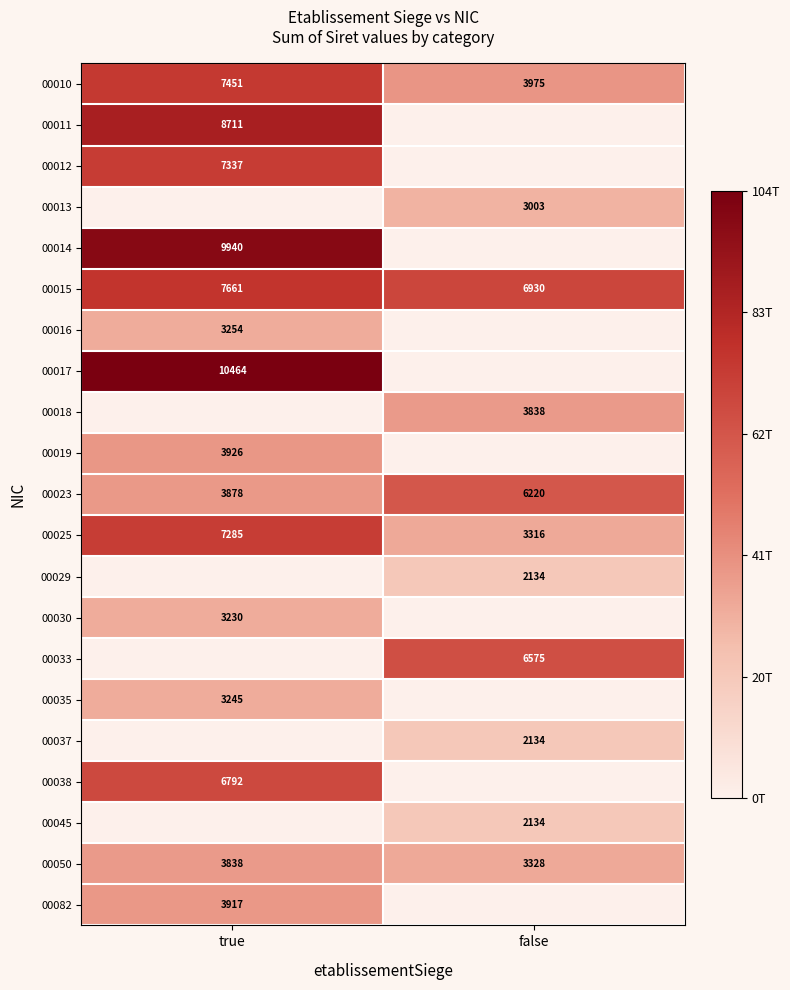

The 00015 series shows 11169 at true. True or false?

False